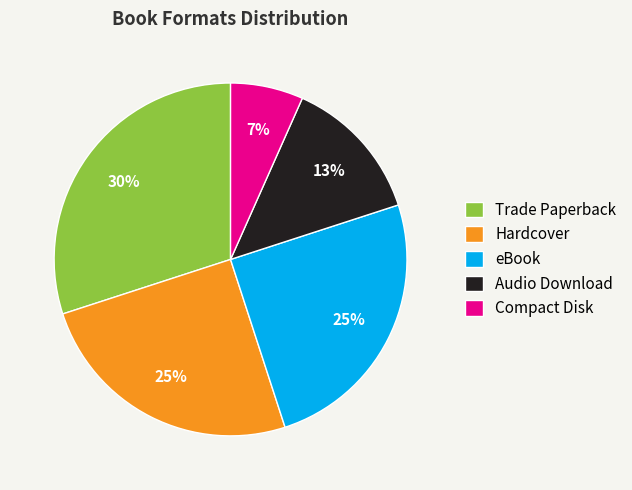

Is eBook the majority of the pie?

No